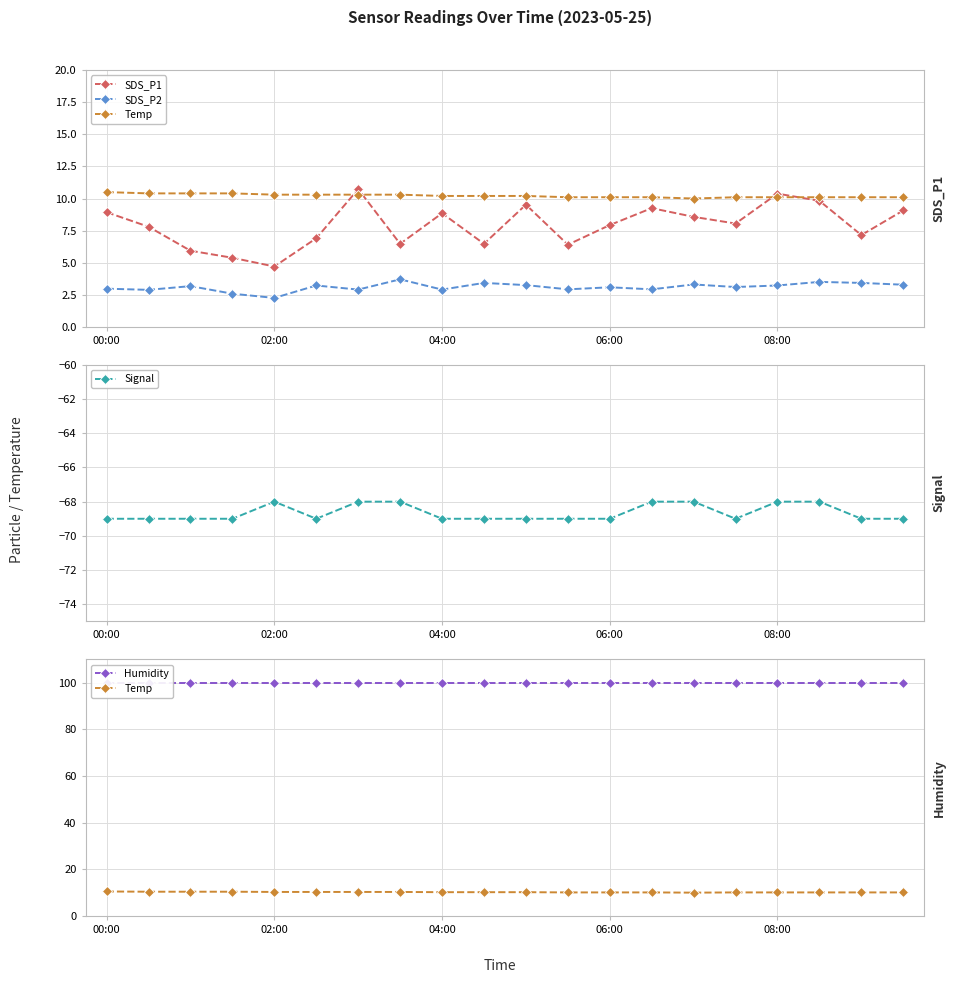

What is the sum of all SDS_P2 values?

62.0